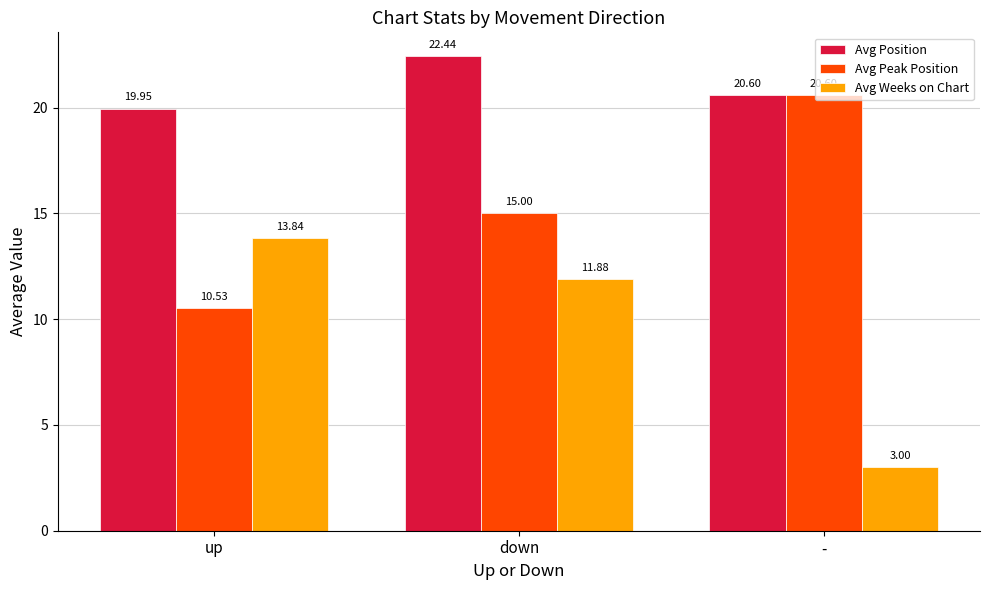

Which series has the widest spread of values?

Avg Weeks on Chart